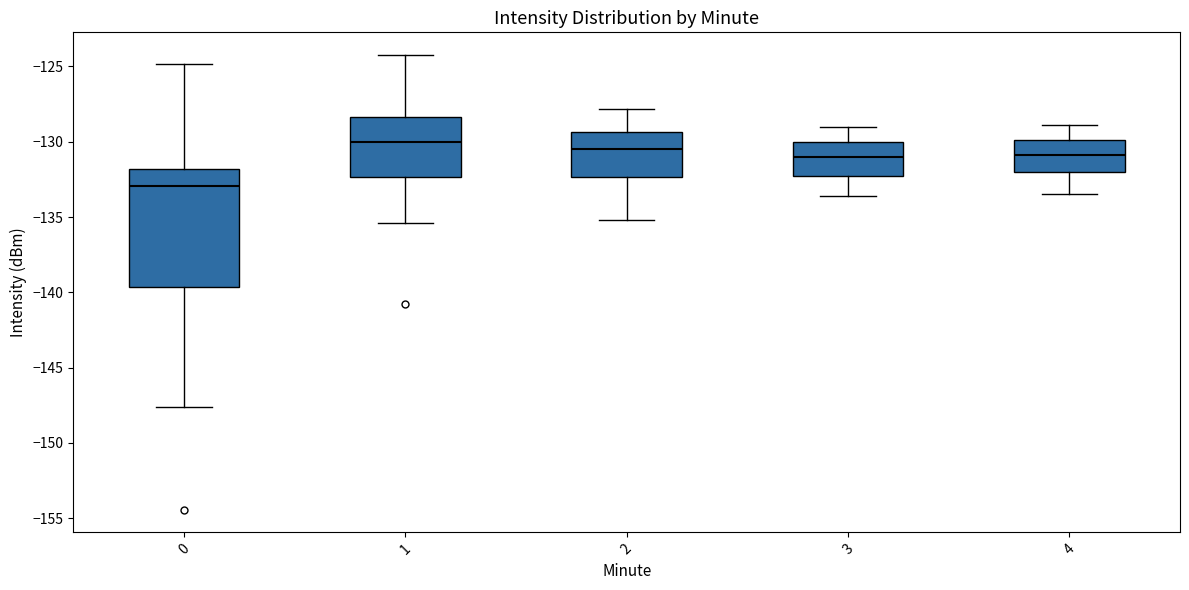

Reading left to right, read every box against the y-axis: the position of its median line, the range the box covers, and the ends of its whiskers. The values are not printed on the chart, so give them approximately, as read against the axis.

0: median -133.0, box -139.5 to -132.0, whiskers -147.5 to -125.0
1: median -130.0, box -132.5 to -128.5, whiskers -135.5 to -124.0
2: median -130.5, box -132.5 to -129.5, whiskers -135.0 to -128.0
3: median -131.0, box -132.0 to -130.0, whiskers -133.5 to -129.0
4: median -131.0, box -132.0 to -130.0, whiskers -133.5 to -129.0